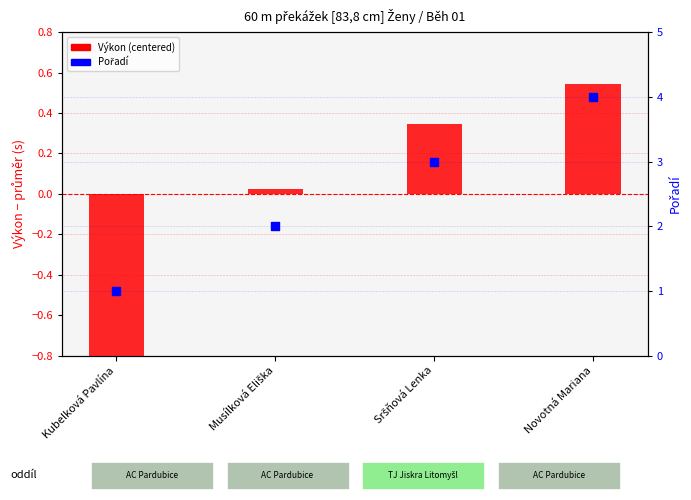

Which series reaches the minimum Y coordinate?

Výkon (centered)